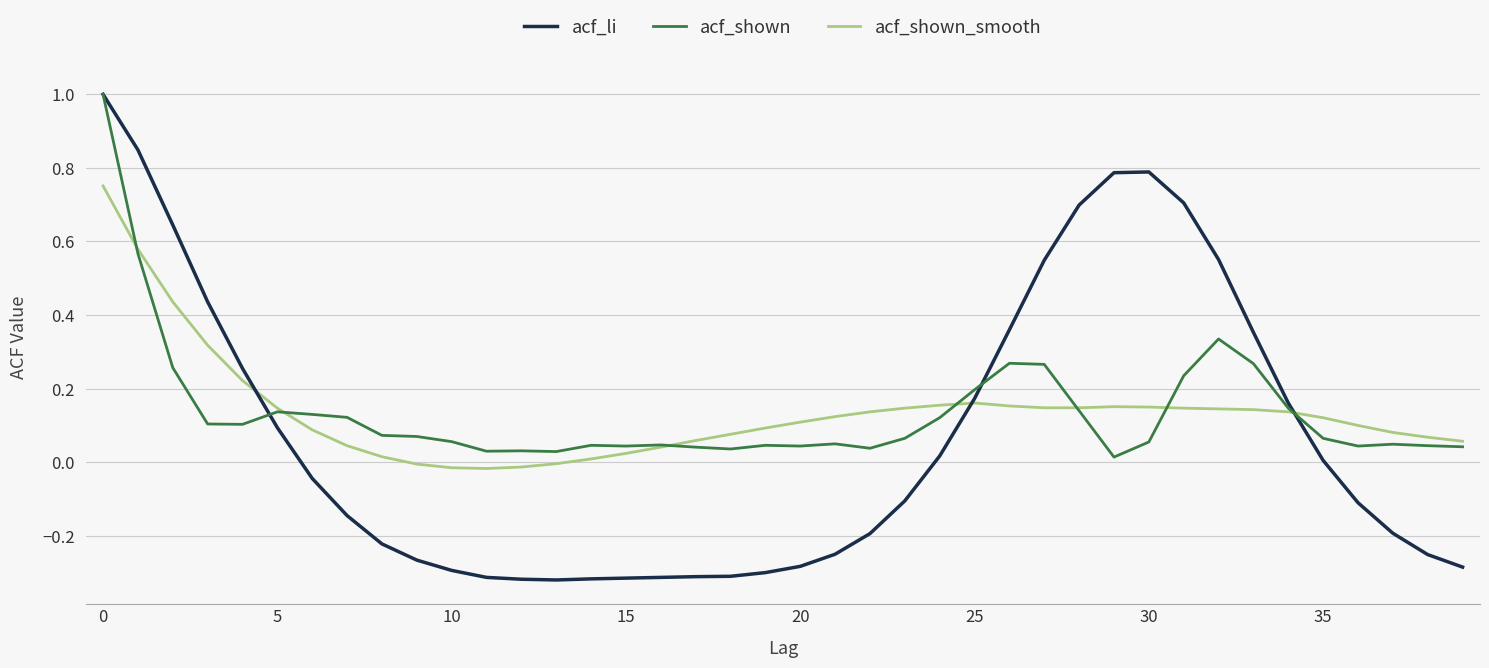

What is the smallest value displayed?

-0.3